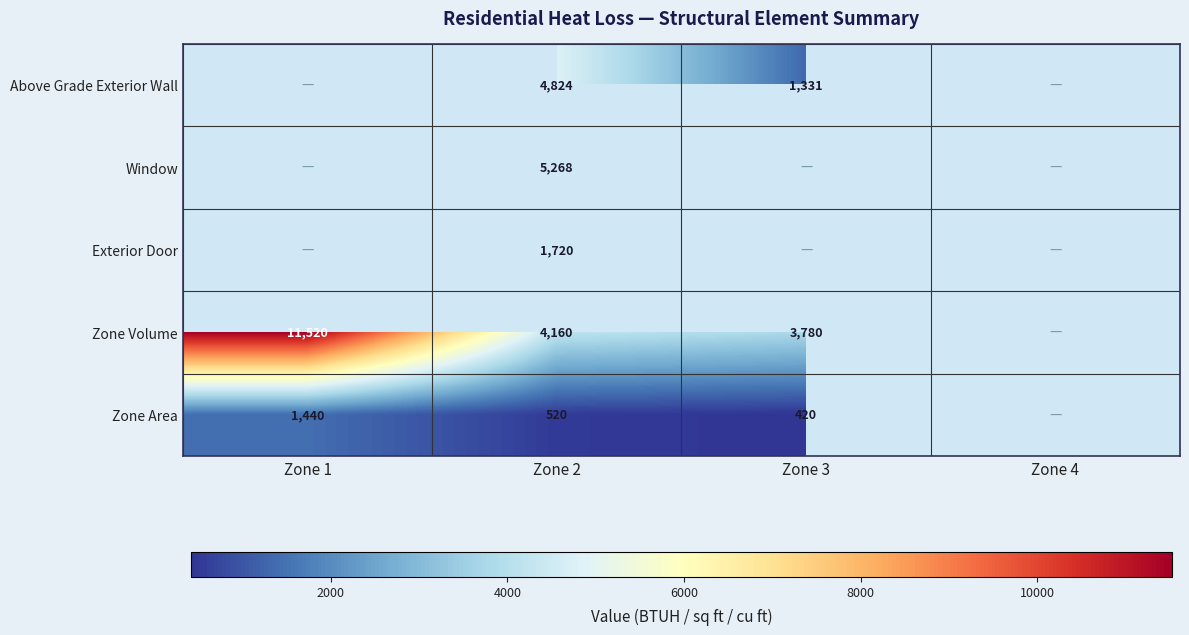

What is the greatest value displayed?

11520.0